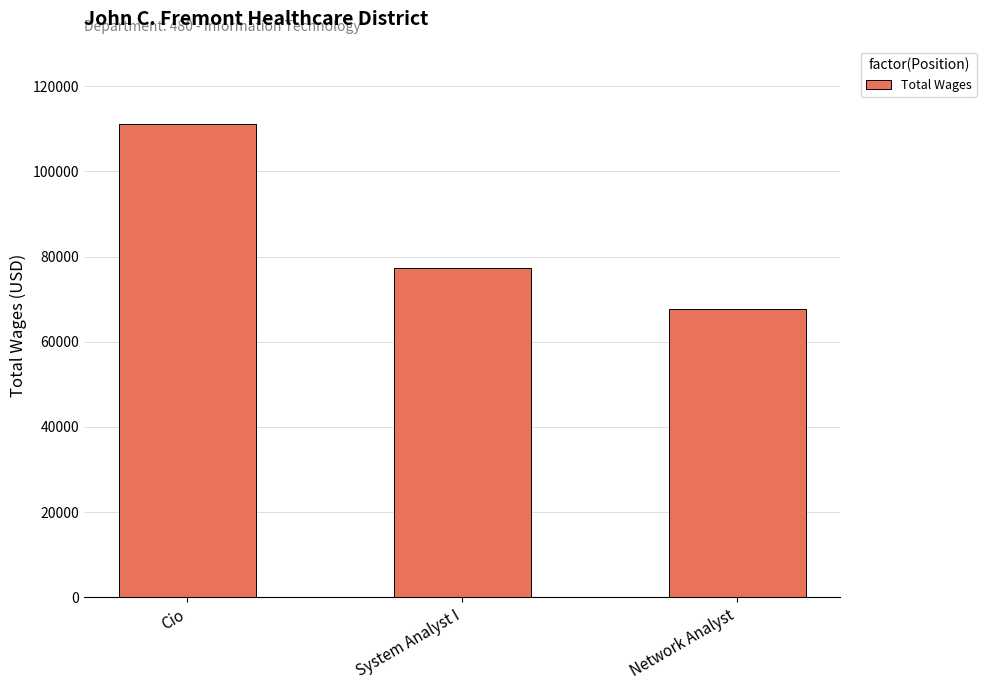

Where does the data first go above 77282?

Cio